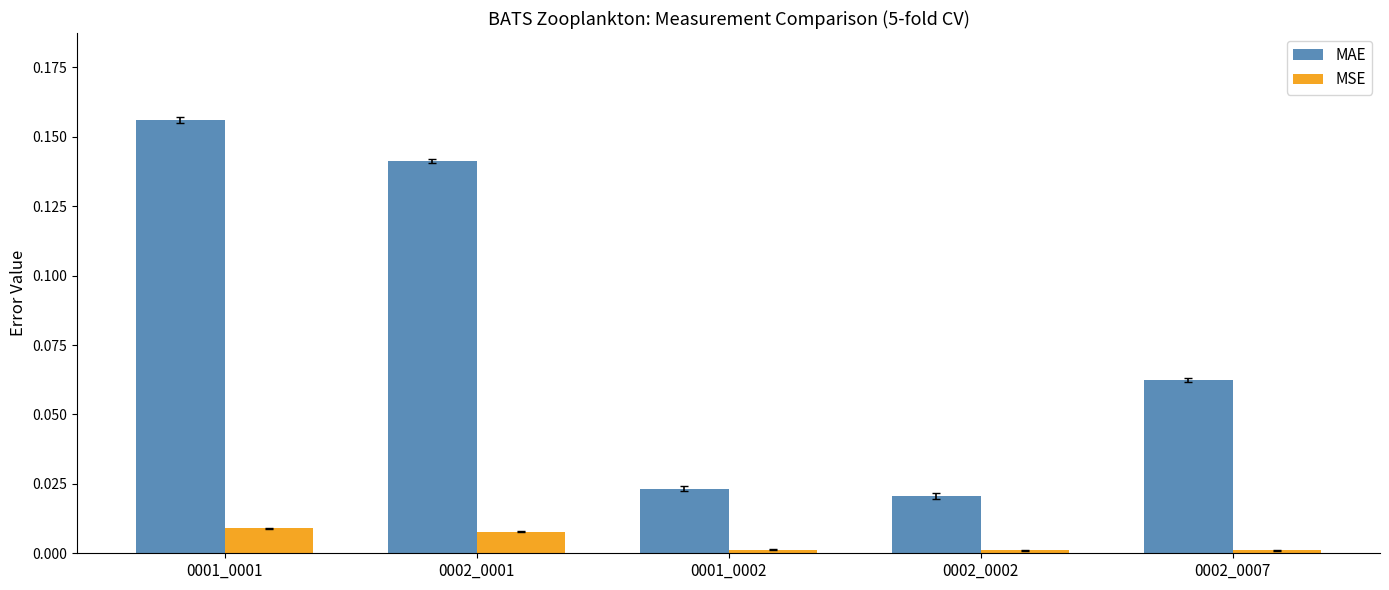

How many distinct data groups are displayed?

2